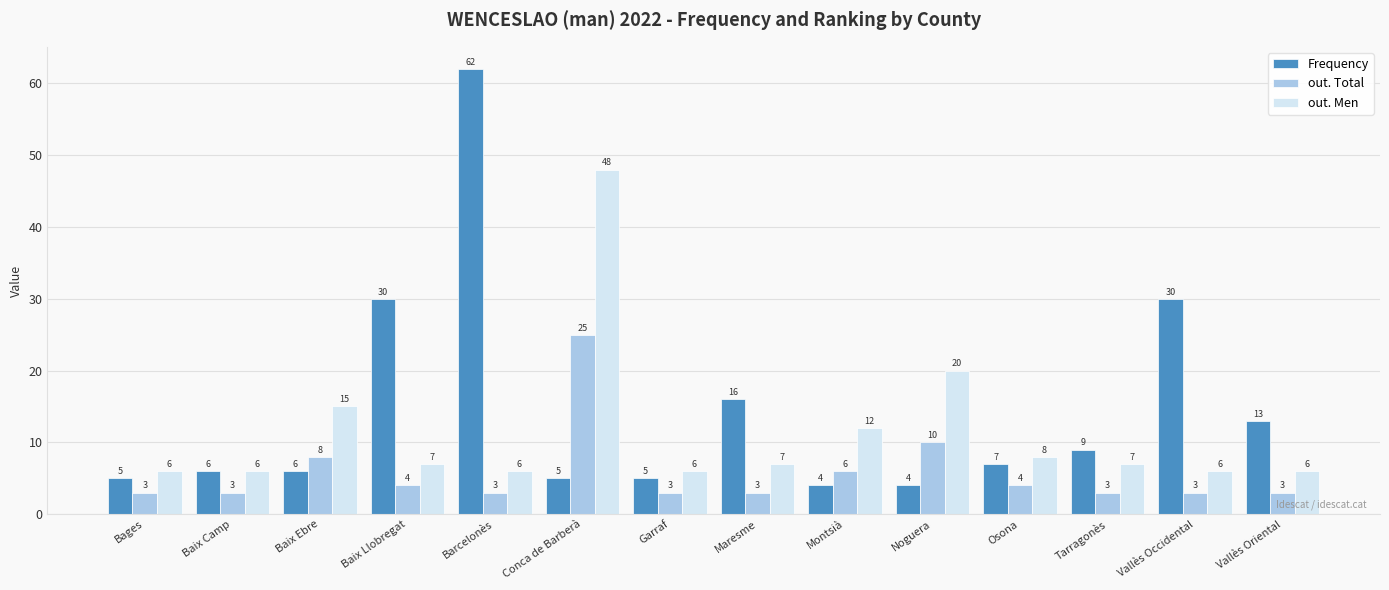

Reading left to right, what are all the values shown in this chart?

Frequency: 5	6	6	30	62	5	5	16	4	4	7	9	30	13
out. Total: 3	3	8	4	3	25	3	3	6	10	4	3	3	3
out. Men: 6	6	15	7	6	48	6	7	12	20	8	7	6	6